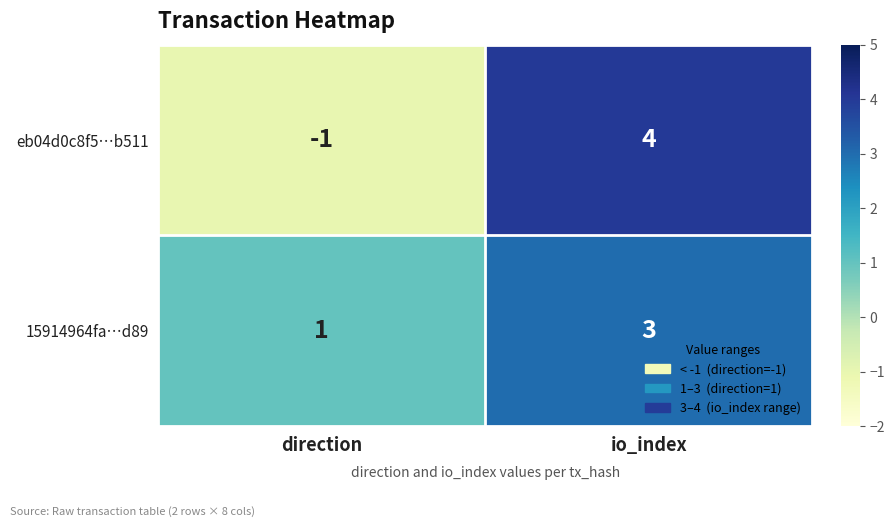

List the series in order of their peak value, highest first.

eb04d0c8f5…b511, 15914964fa…d89